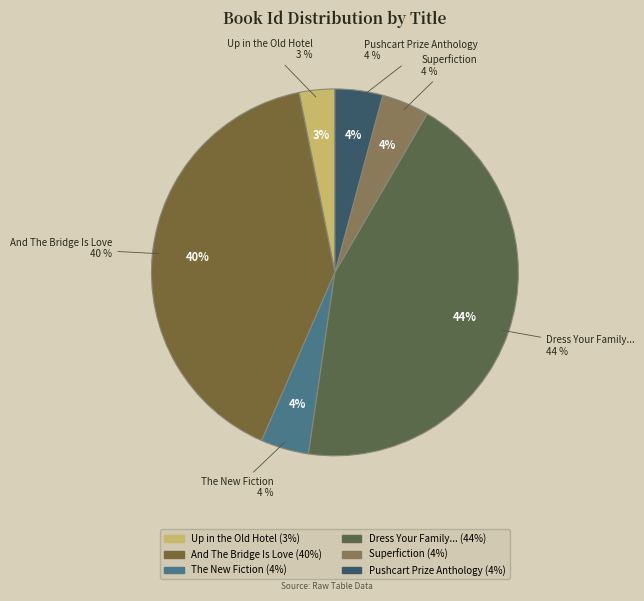

To the nearest percent, what is the average slice percentage?

17%